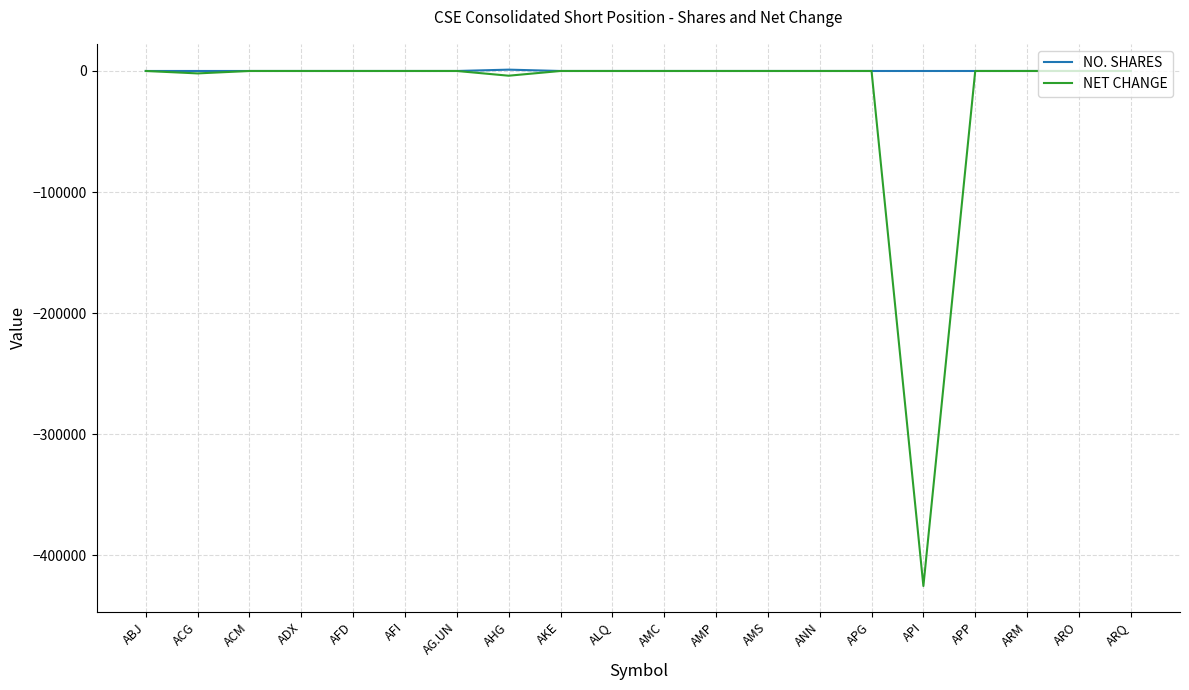

Rank the series by their average value, from highest to lowest.

NO. SHARES, NET CHANGE